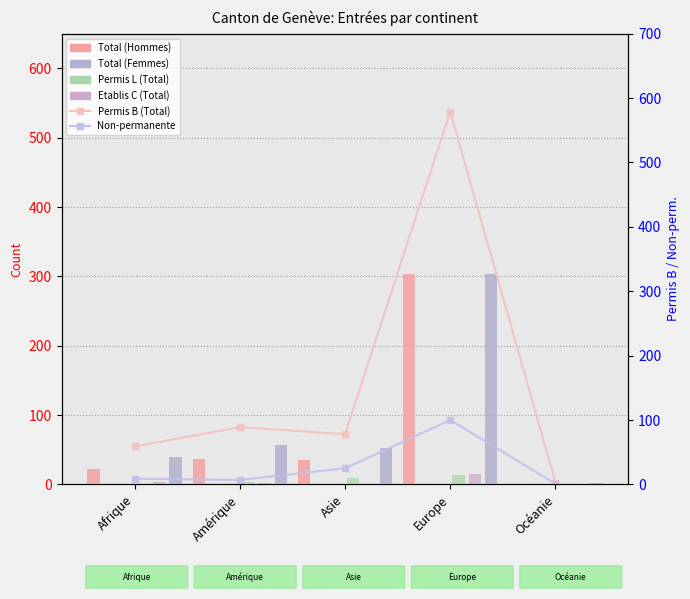

Reading left to right, list all the values displayed in this chart.

Total (Hommes): Afrique=22	Amérique=37	Asie=35	Europe=303	Océanie=1
Permis L (Total): Afrique=0	Amérique=3	Asie=9	Europe=13	Océanie=0
Etablis C (Total): Afrique=3	Amérique=2	Asie=0	Europe=15	Océanie=0
Total (Femmes): Afrique=40	Amérique=57	Asie=52	Europe=304	Océanie=2
Permis B (Total): Afrique=59	Amérique=89	Asie=78	Europe=579	Océanie=3
Non-permanente (Total): Afrique=9	Amérique=7	Asie=25	Europe=100	Océanie=1